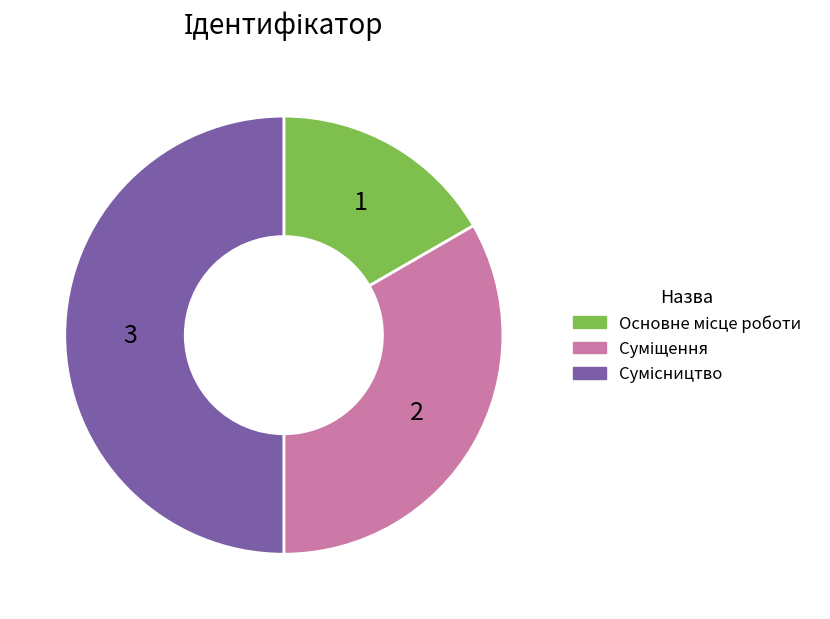

Count the number of slices in the pie.

3